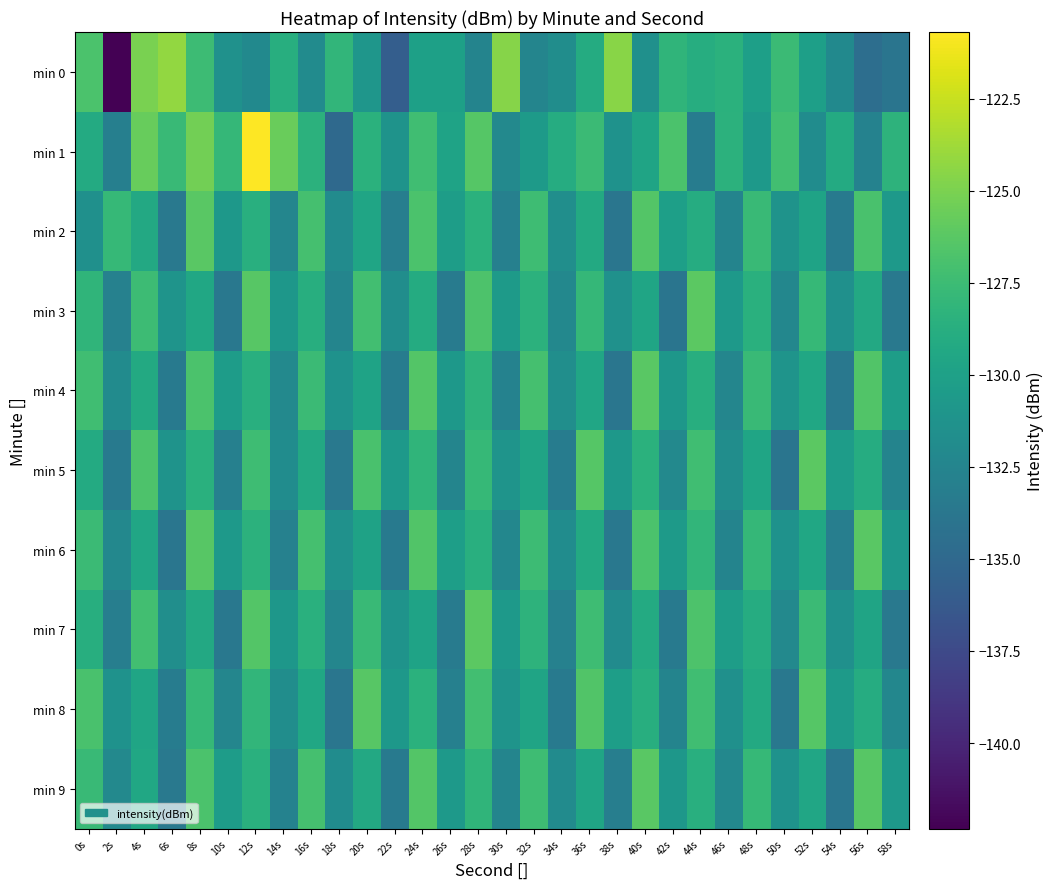

Between 20s and 2s, which is larger?

20s